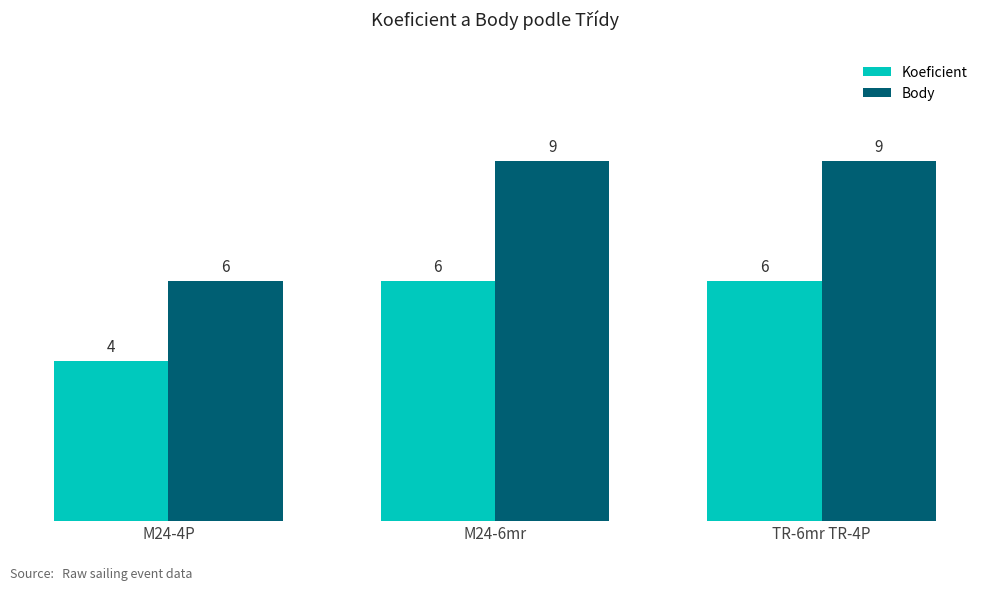

List the series in order of their peak value, highest first.

Body, Koeficient